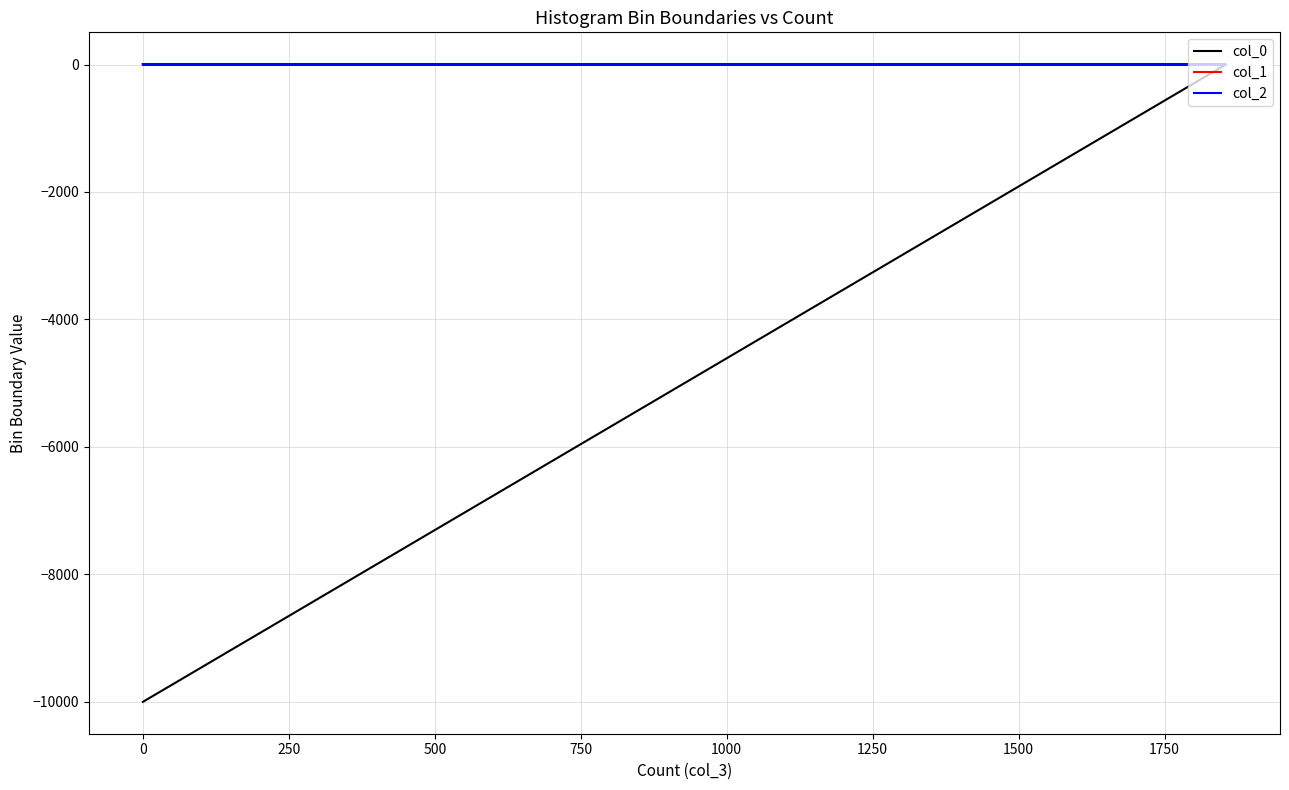

At which category does the chart reach its peak across all series?

19